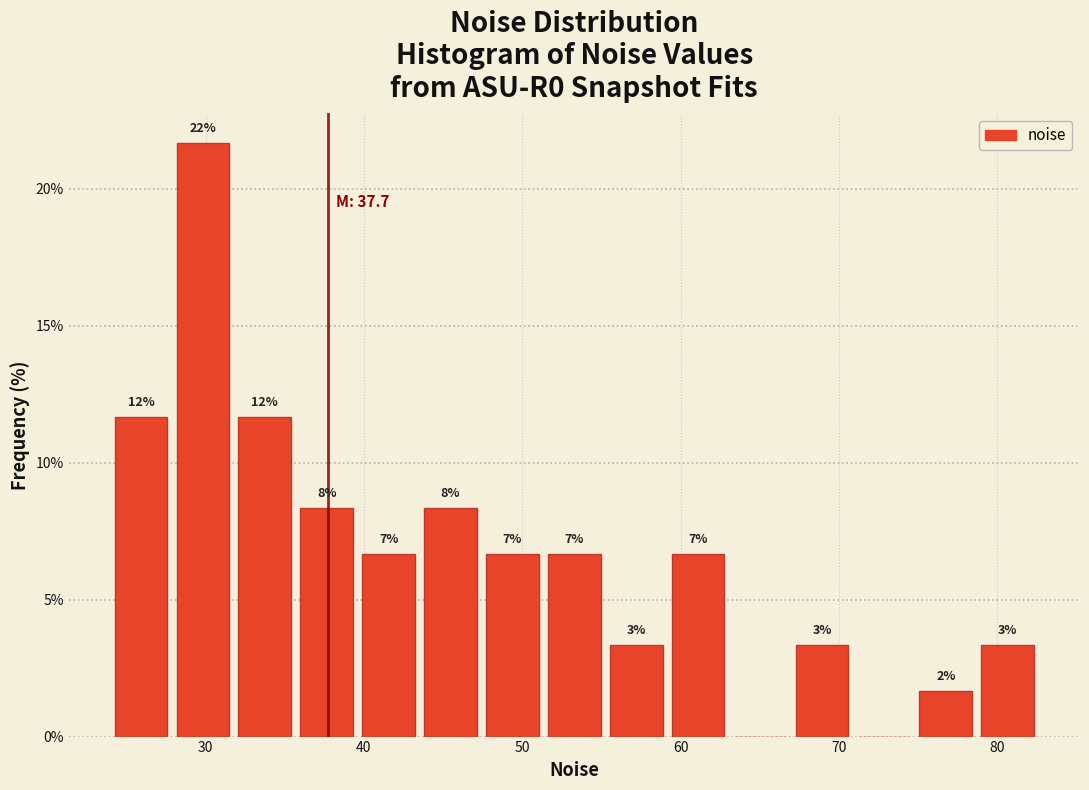

Read against the x-axis, roughly where is the centre of the tallest bar?

30